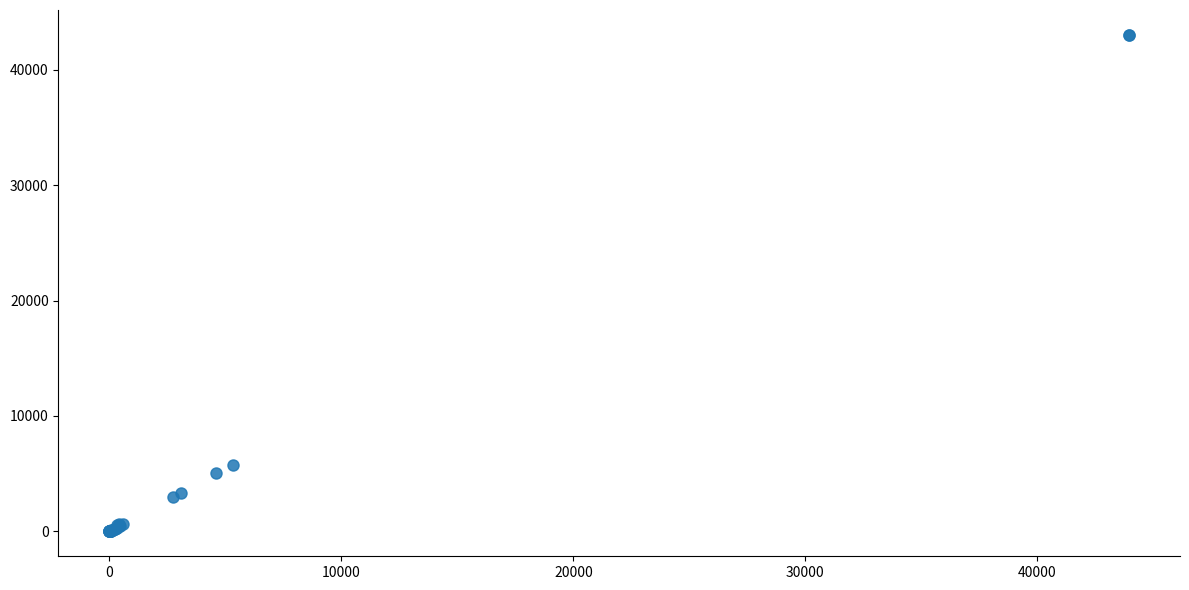

What Y value in the scatter plot is closest to 21507?

5798